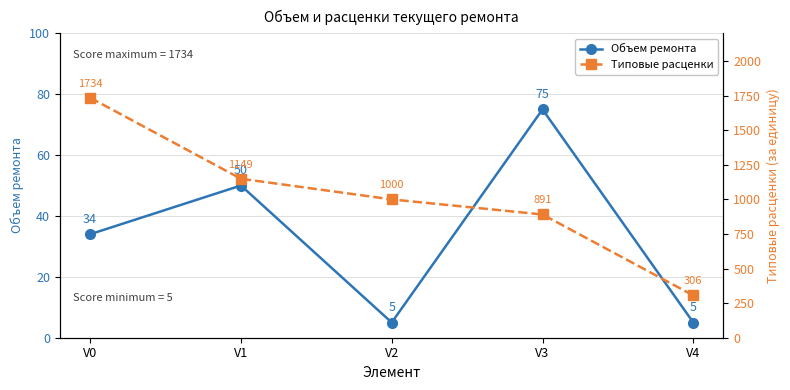

List the labels in order of Типовые расценки value, smallest first.

V4, V3, V2, V1, V0